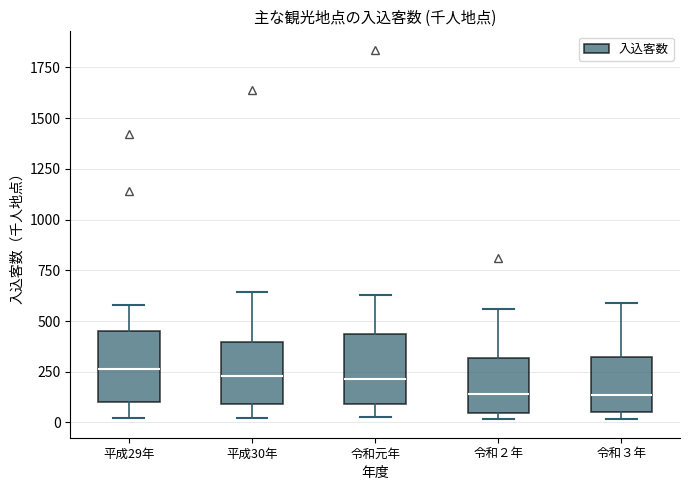

Where is the upper edge of the box for 令和２年 on the y-axis? The values are not printed on the chart, so give them approximately, as read against the axis.

300